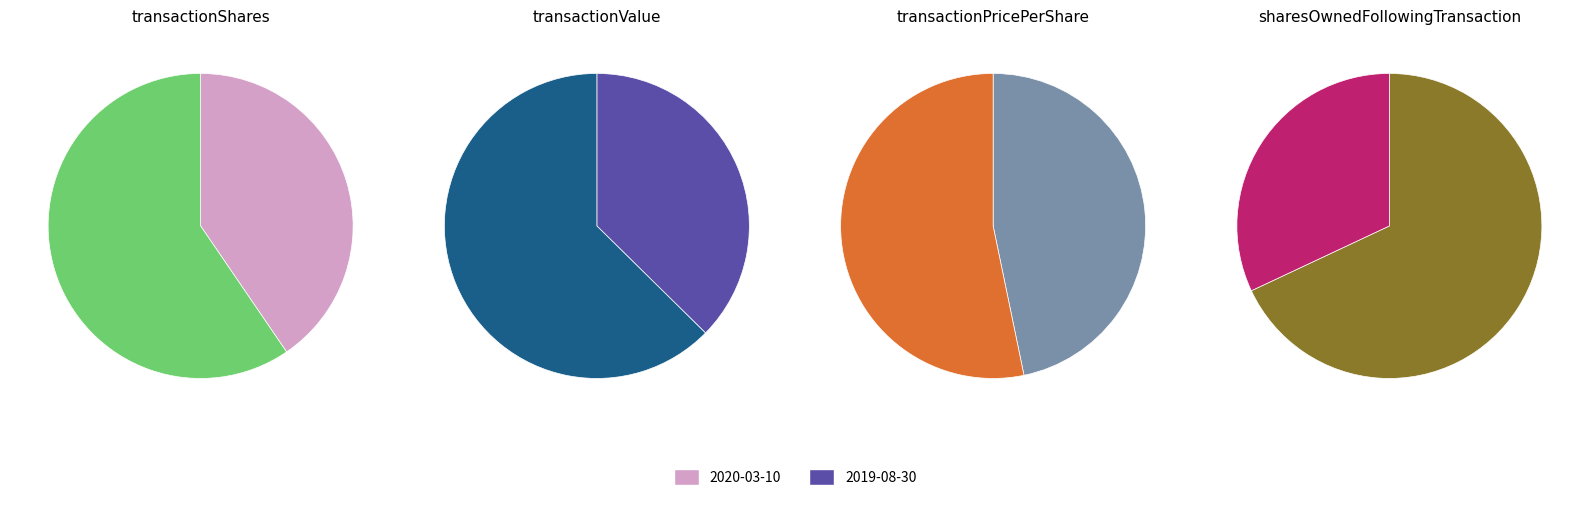

Combined, do 2020-03-10 and 2019-08-30 account for over 50%?

Yes